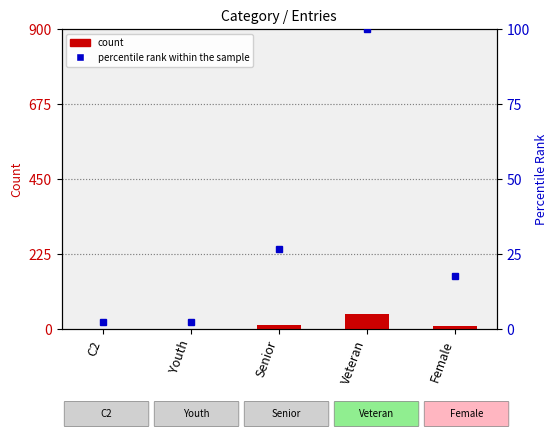

At which category is the sum across all series the highest?

Veteran